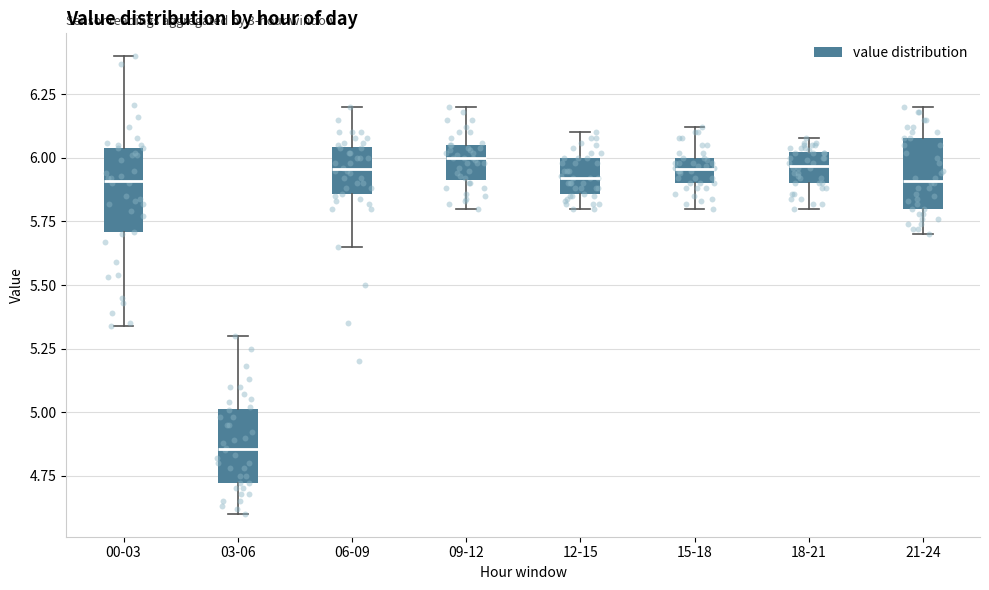

Reading left to right, read every box against the y-axis: the position of its median line, the range the box covers, and the ends of its whiskers. The values are not printed on the chart, so give them approximately, as read against the axis.

00-03: median 5.90, box 5.70 to 6.05, whiskers 5.35 to 6.40
03-06: median 4.85, box 4.70 to 5.00, whiskers 4.60 to 5.30
06-09: median 5.95, box 5.85 to 6.05, whiskers 5.65 to 6.20
09-12: median 6.00, box 5.90 to 6.05, whiskers 5.80 to 6.20
12-15: median 5.90, box 5.85 to 6.00, whiskers 5.80 to 6.10
15-18: median 5.95, box 5.90 to 6.00, whiskers 5.80 to 6.10
18-21: median 5.95, box 5.90 to 6.00, whiskers 5.80 to 6.10
21-24: median 5.90, box 5.80 to 6.10, whiskers 5.70 to 6.20